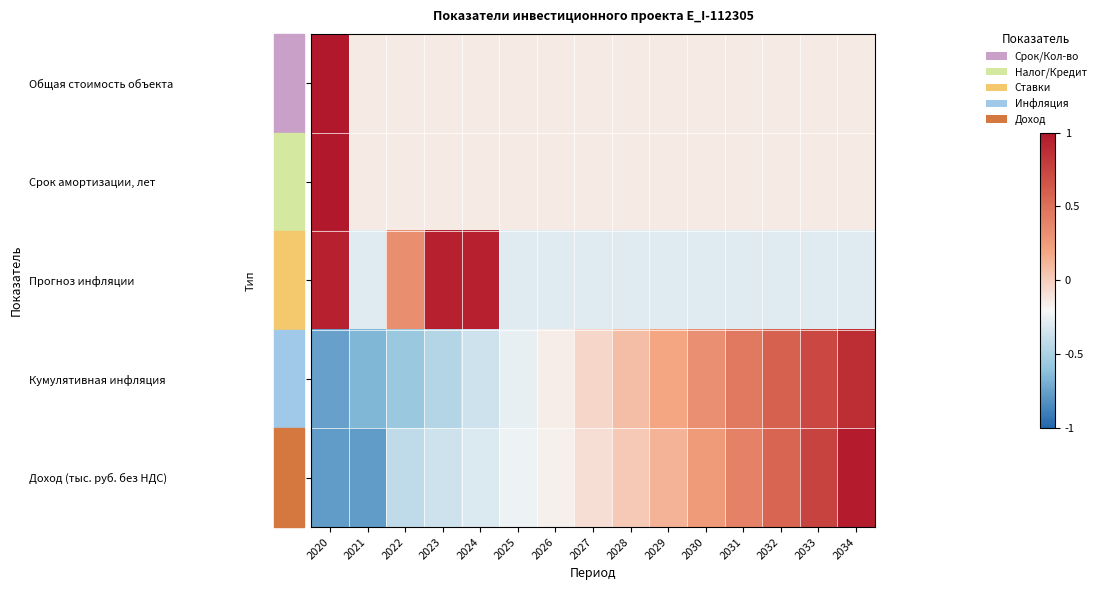

Reading left to right, what are all the values shown in this chart?

Общая стоимость объекта: 2020=1.0	2021=-0.1	2022=-0.1	2023=-0.1	2024=-0.1	2025=-0.1	2026=-0.1	2027=-0.1	2028=-0.1	2029=-0.1	2030=-0.1	2031=-0.1	2032=-0.1	2033=-0.1	2034=-0.1
Срок амортизации, лет: 2020=1.0	2021=-0.1	2022=-0.1	2023=-0.1	2024=-0.1	2025=-0.1	2026=-0.1	2027=-0.1	2028=-0.1	2029=-0.1	2030=-0.1	2031=-0.1	2032=-0.1	2033=-0.1	2034=-0.1
Прогноз инфляции: 2020=1.0	2021=-0.3	2022=0.3	2023=1.0	2024=1.0	2025=-0.3	2026=-0.3	2027=-0.3	2028=-0.3	2029=-0.3	2030=-0.3	2031=-0.3	2032=-0.3	2033=-0.3	2034=-0.3
Кумулятивная инфляция: 2020=-0.7	2021=-0.7	2022=-0.6	2023=-0.5	2024=-0.4	2025=-0.3	2026=-0.2	2027=-0.0	2028=0.1	2029=0.2	2030=0.3	2031=0.5	2032=0.6	2033=0.7	2034=0.9
Доход (тыс. руб. без НДС): 2020=-0.8	2021=-0.8	2022=-0.4	2023=-0.4	2024=-0.3	2025=-0.2	2026=-0.2	2027=-0.1	2028=0.0	2029=0.1	2030=0.3	2031=0.4	2032=0.6	2033=0.8	2034=1.0